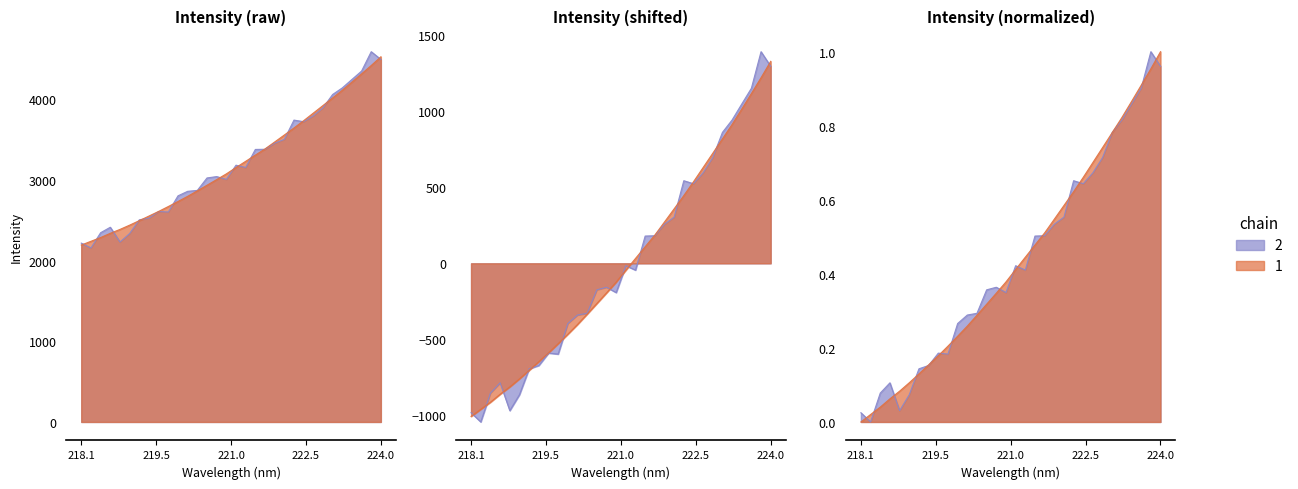

True or false: there are more than 1 points higher than both neighbors.

False